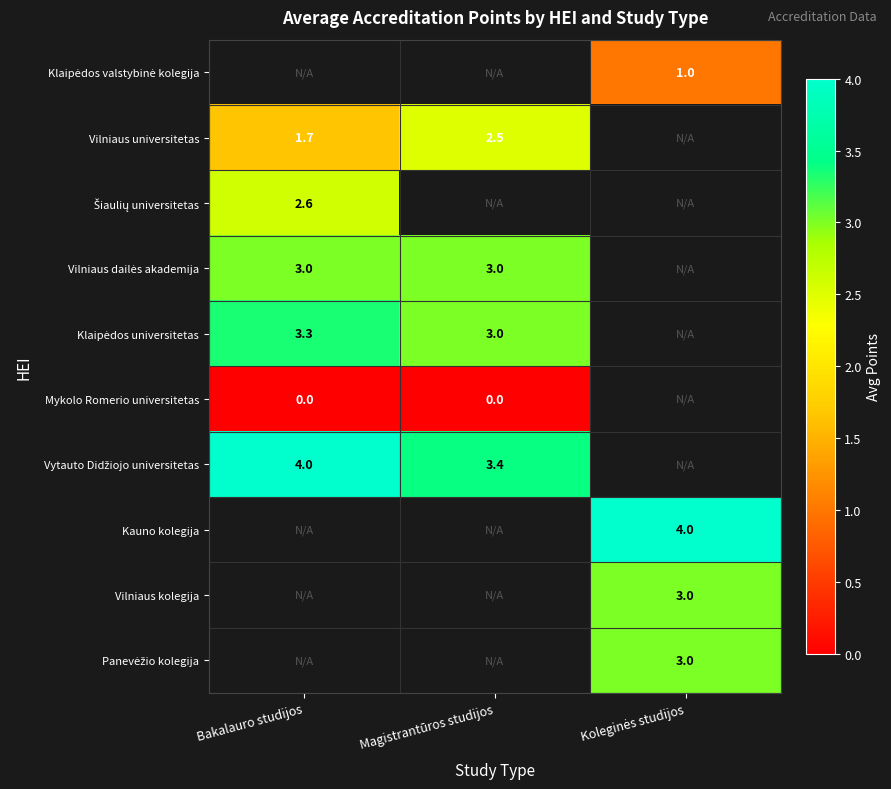

What is the difference between the highest and lowest values at Koleginės studijos?

3.0